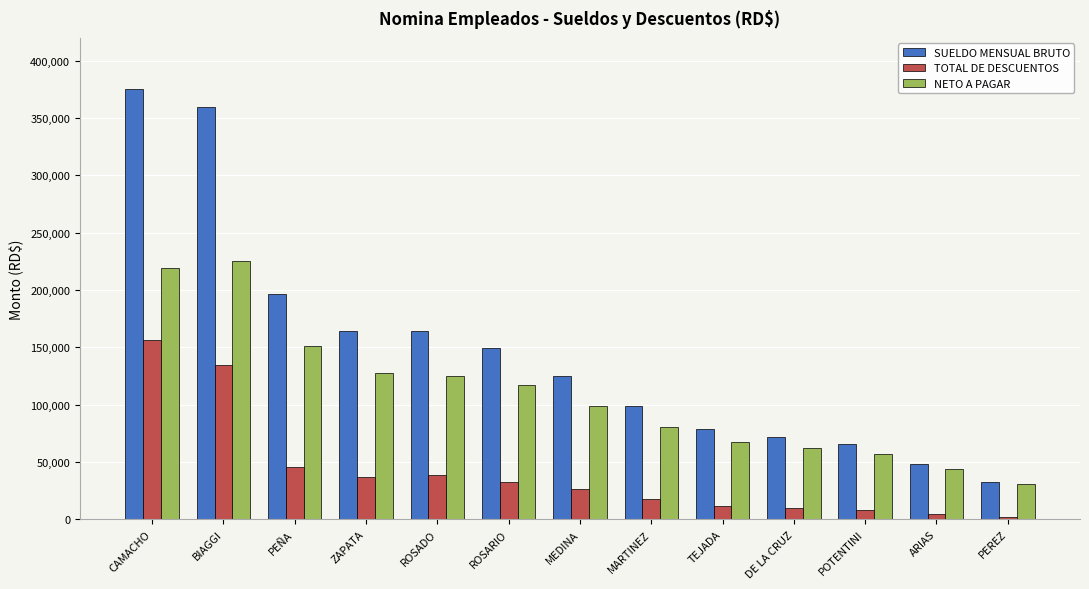

What is the average value of the NETO A PAGAR series?

108118.9